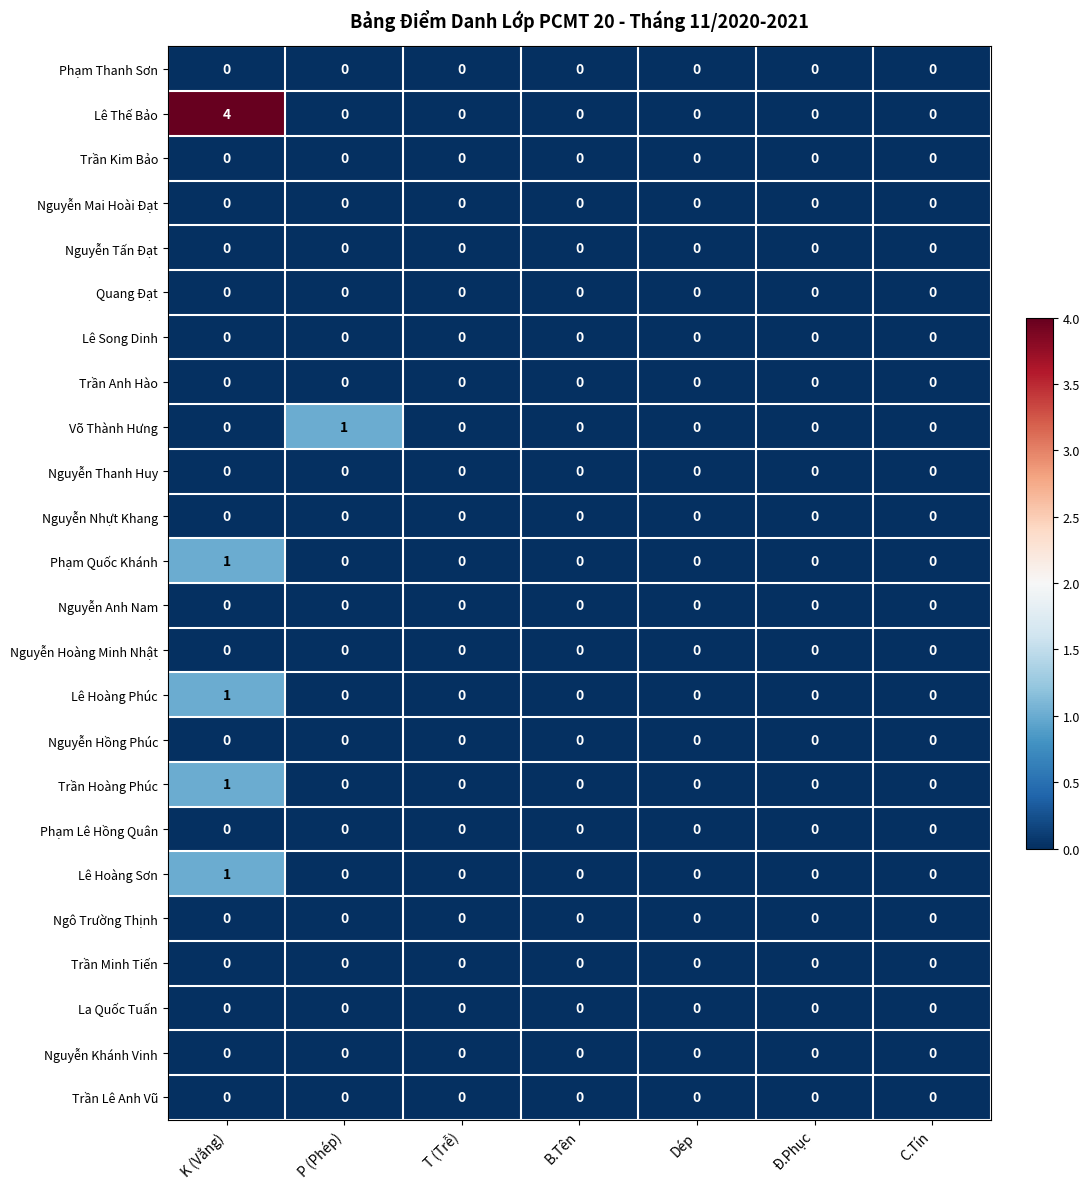

The Lê Hoàng Phúc series shows 0 at Dép. True or false?

True